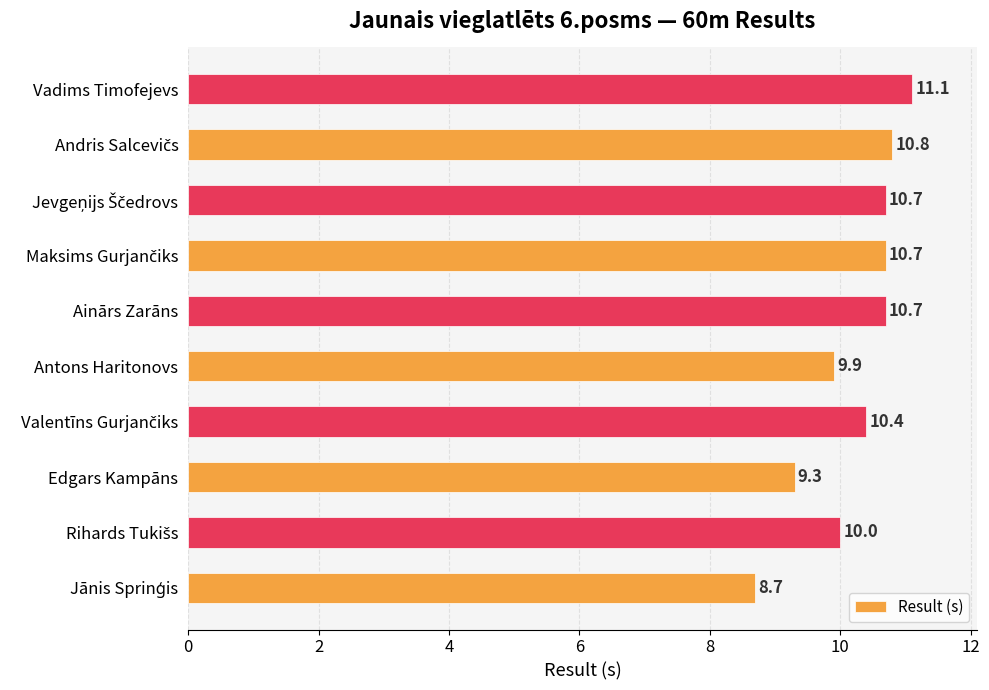

What is the sum of all values?

102.3